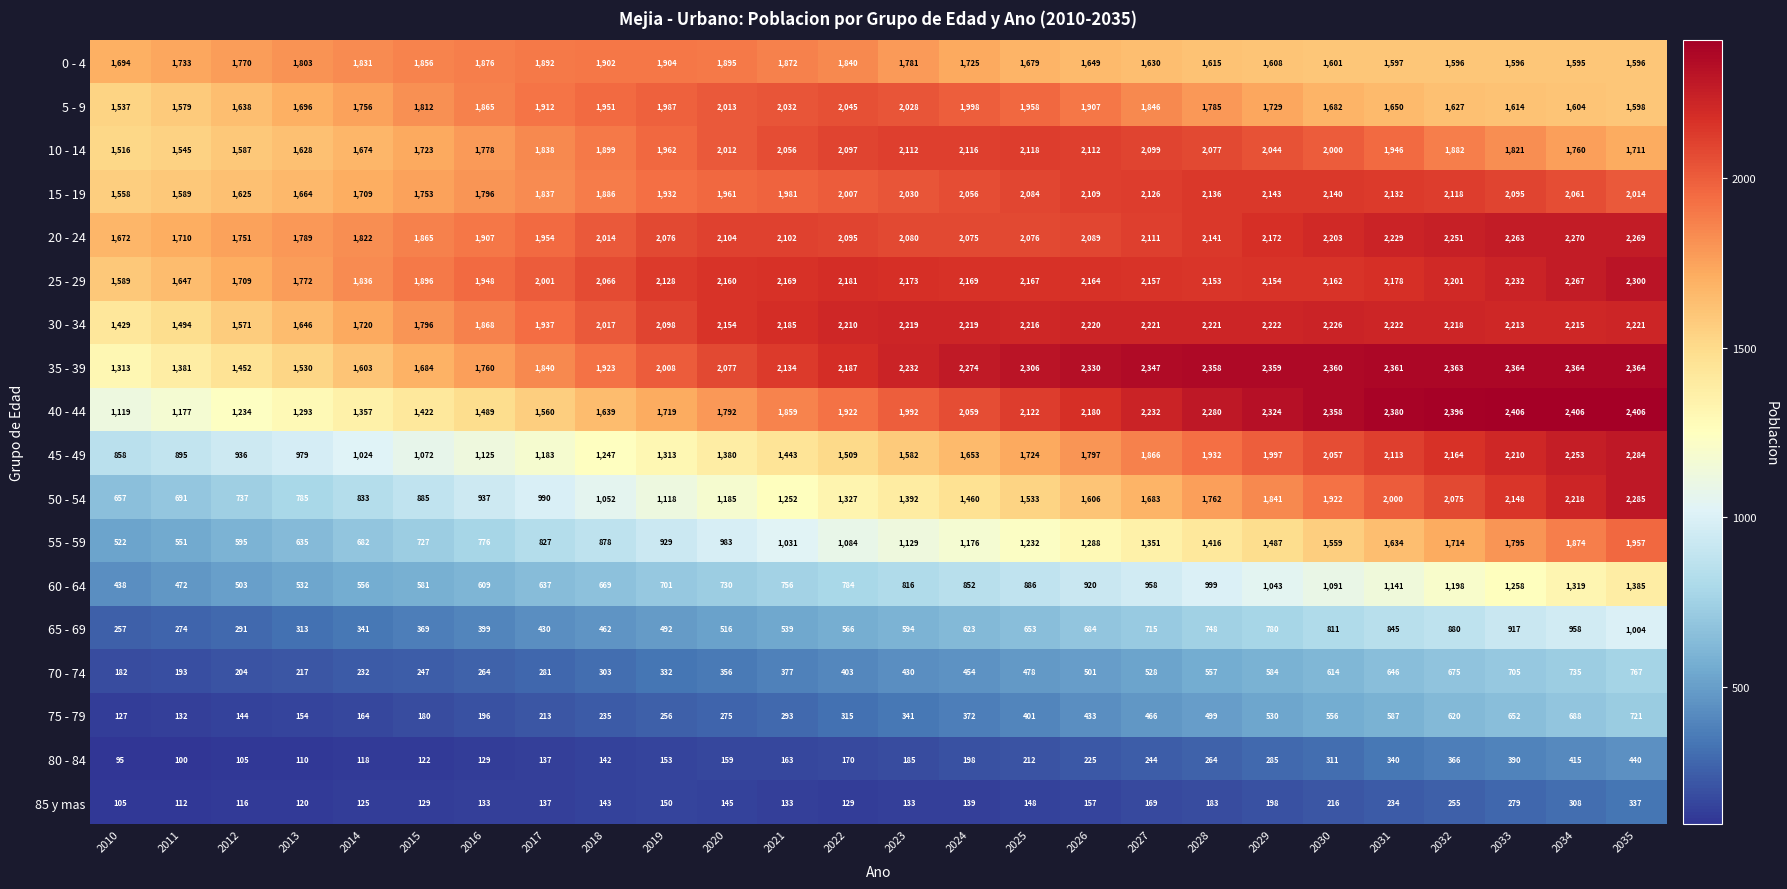

Rank the series at 2035 from highest to lowest value.

40 - 44, 35 - 39, 25 - 29, 50 - 54, 45 - 49, 20 - 24, 30 - 34, 15 - 19, 55 - 59, 10 - 14, 5 - 9, 0 - 4, 60 - 64, 65 - 69, 70 - 74, 75 - 79, 80 - 84, 85 y mas